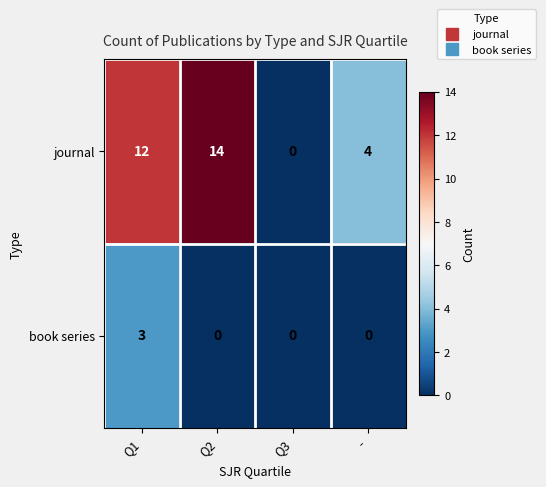

Which series has the largest total across all categories?

journal